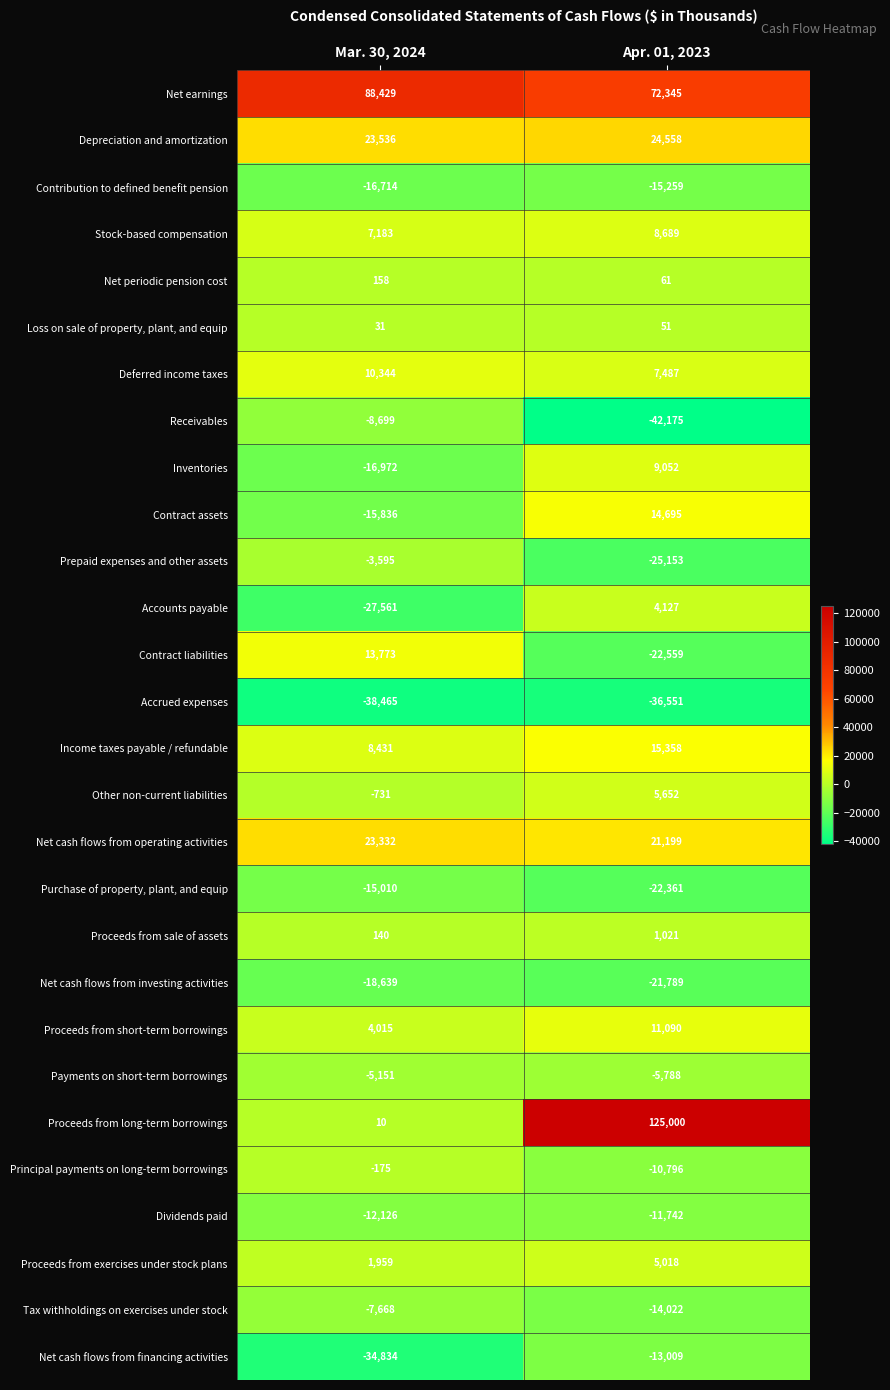

At which category does the chart reach its peak across all series?

Apr. 01, 2023